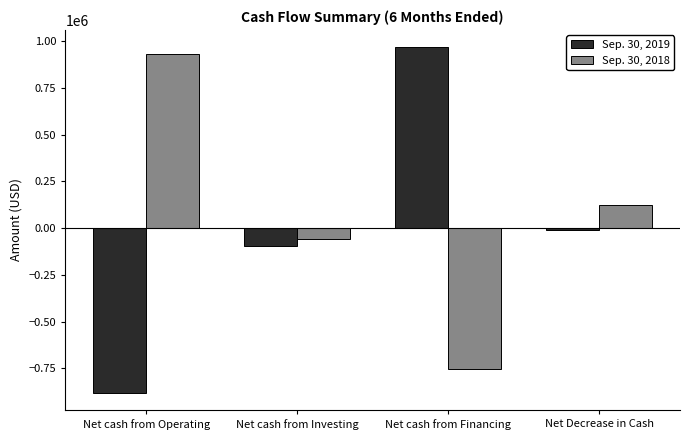

What is the label of the 4th bar from the right?

Net cash from Operating